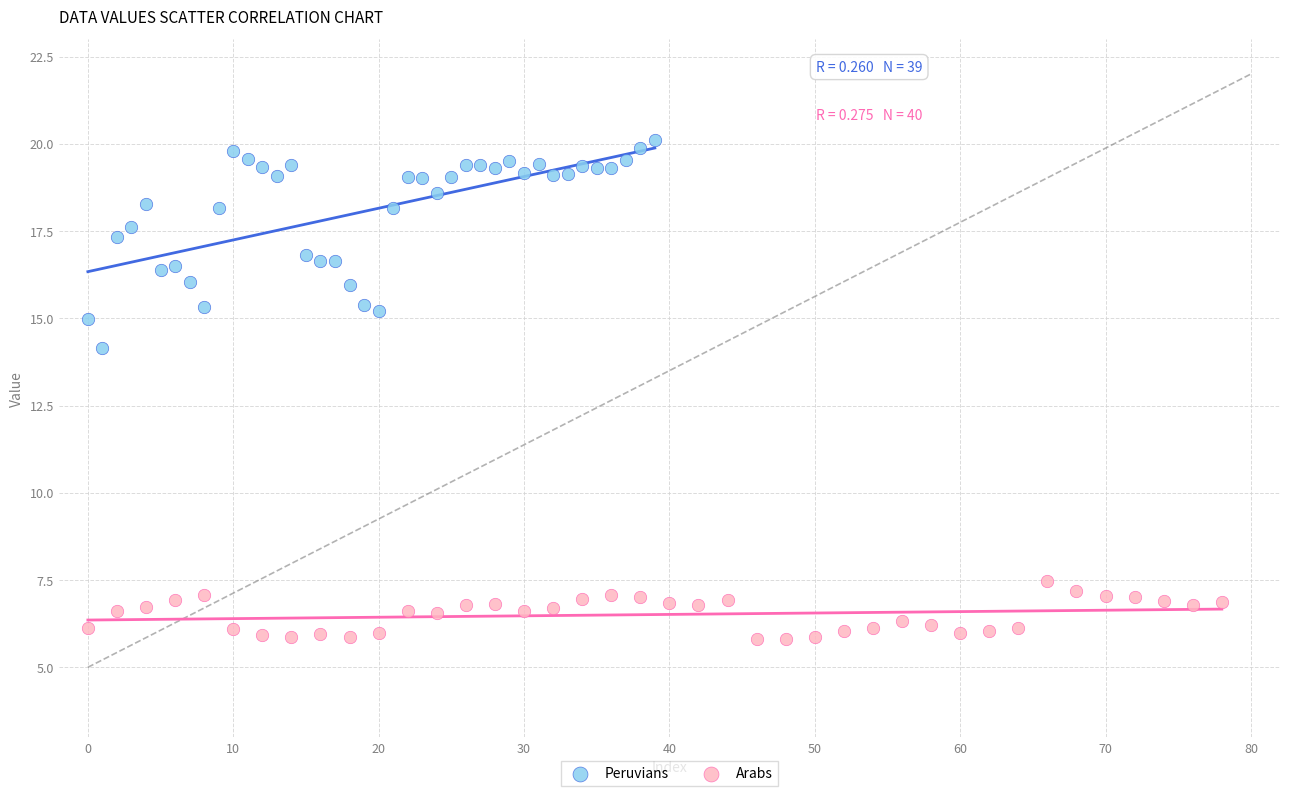

Which series has the widest spread of Y values?

Peruvians